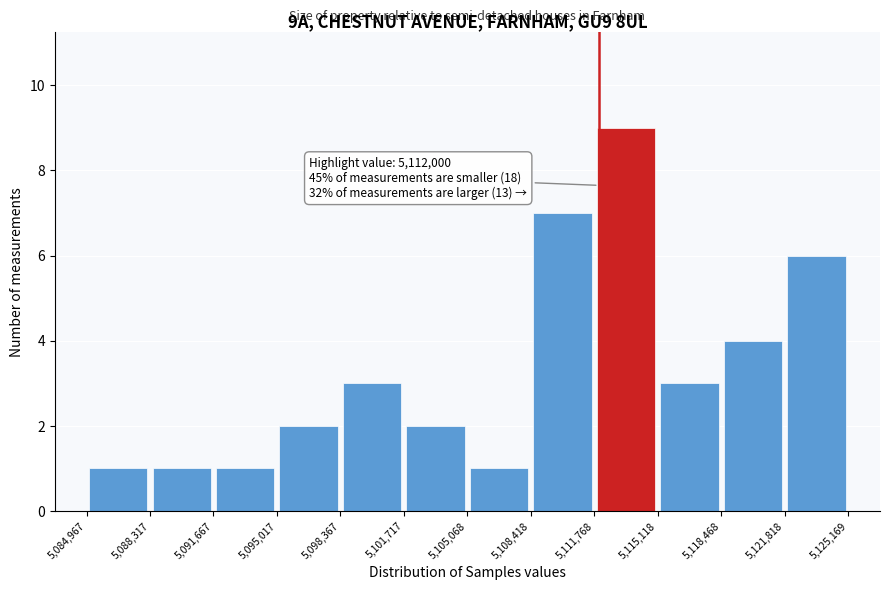

Which range on the x-axis has the tallest bar?

5,111,768 to 5,115,118